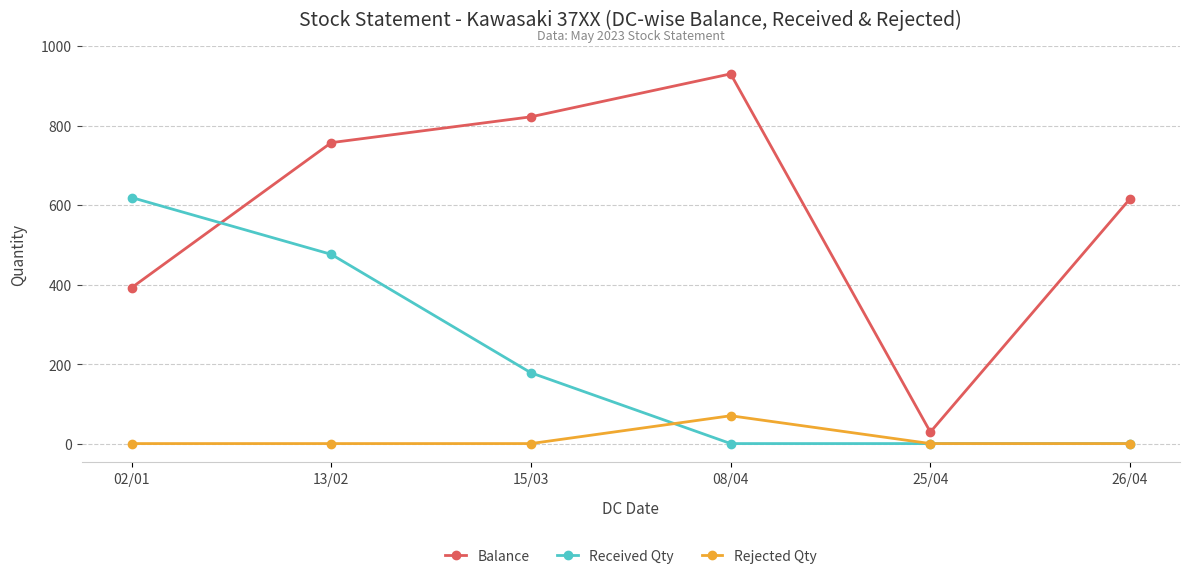

At which category is the sum across all series the highest?

13/02